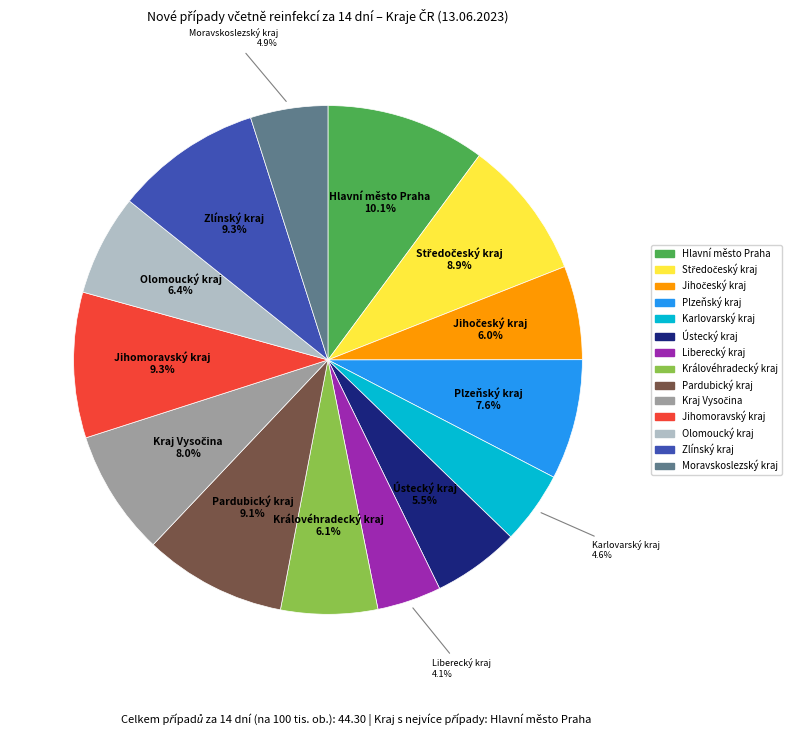

To the nearest percent, what percentage of the pie is Jihomoravský kraj?

9%